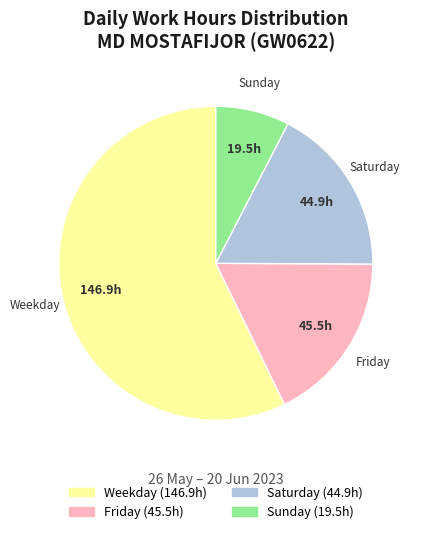

Is there a majority slice in this chart?

Yes